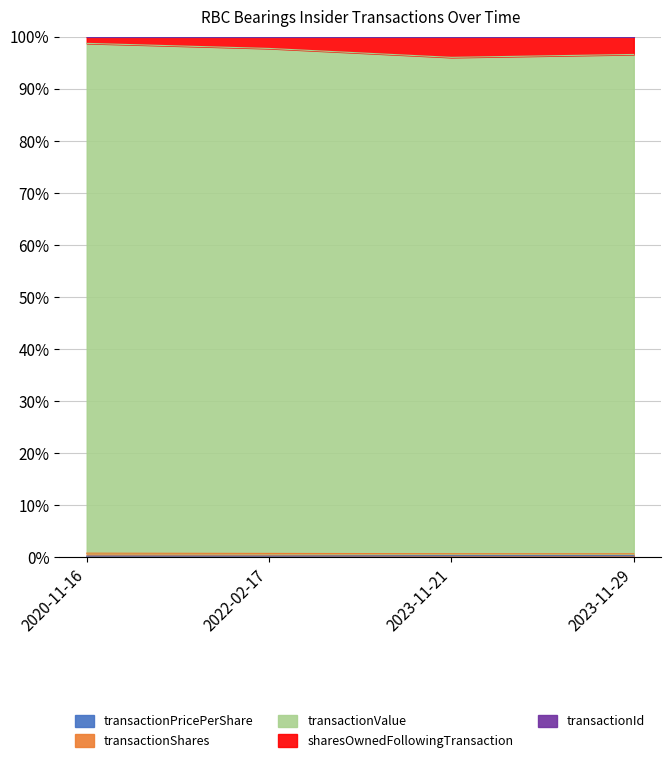

Is the value of transactionValue at 2023-11-21 greater than the value of sharesOwnedFollowingTransaction at 2022-02-17?

Yes